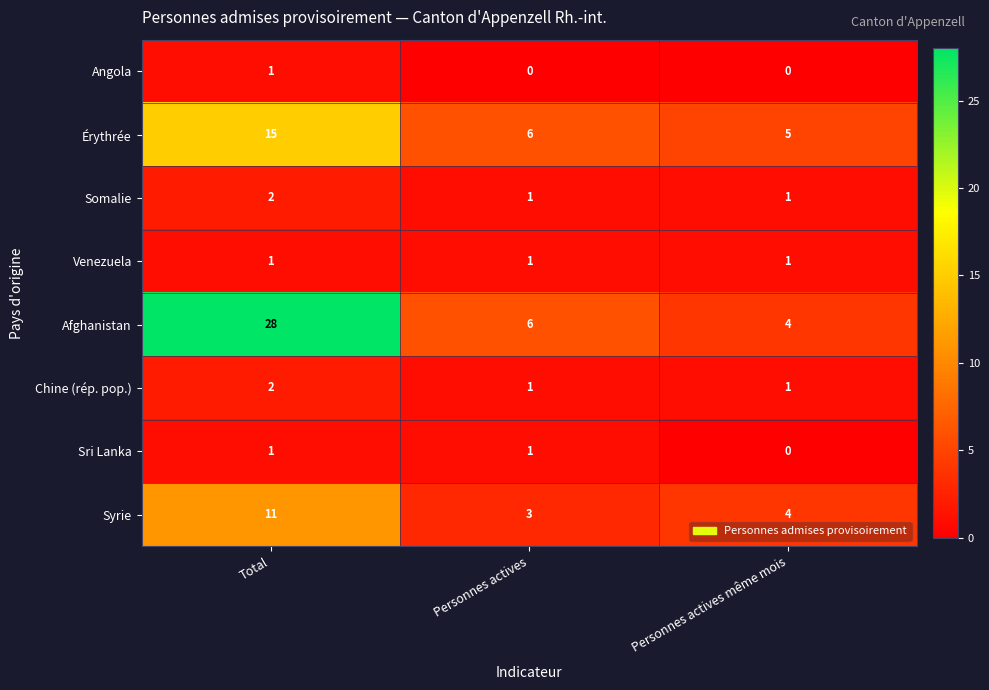

Which category has the lowest value in the Érythrée series?

Personnes actives même mois